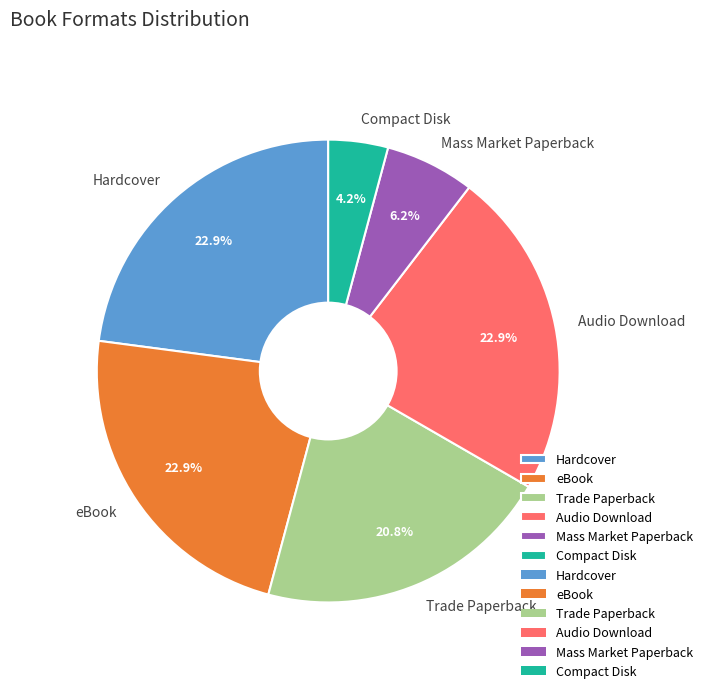

Is Audio Download the majority of the pie?

No